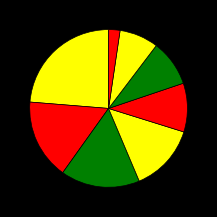

How many segments does this pie chart have?

8